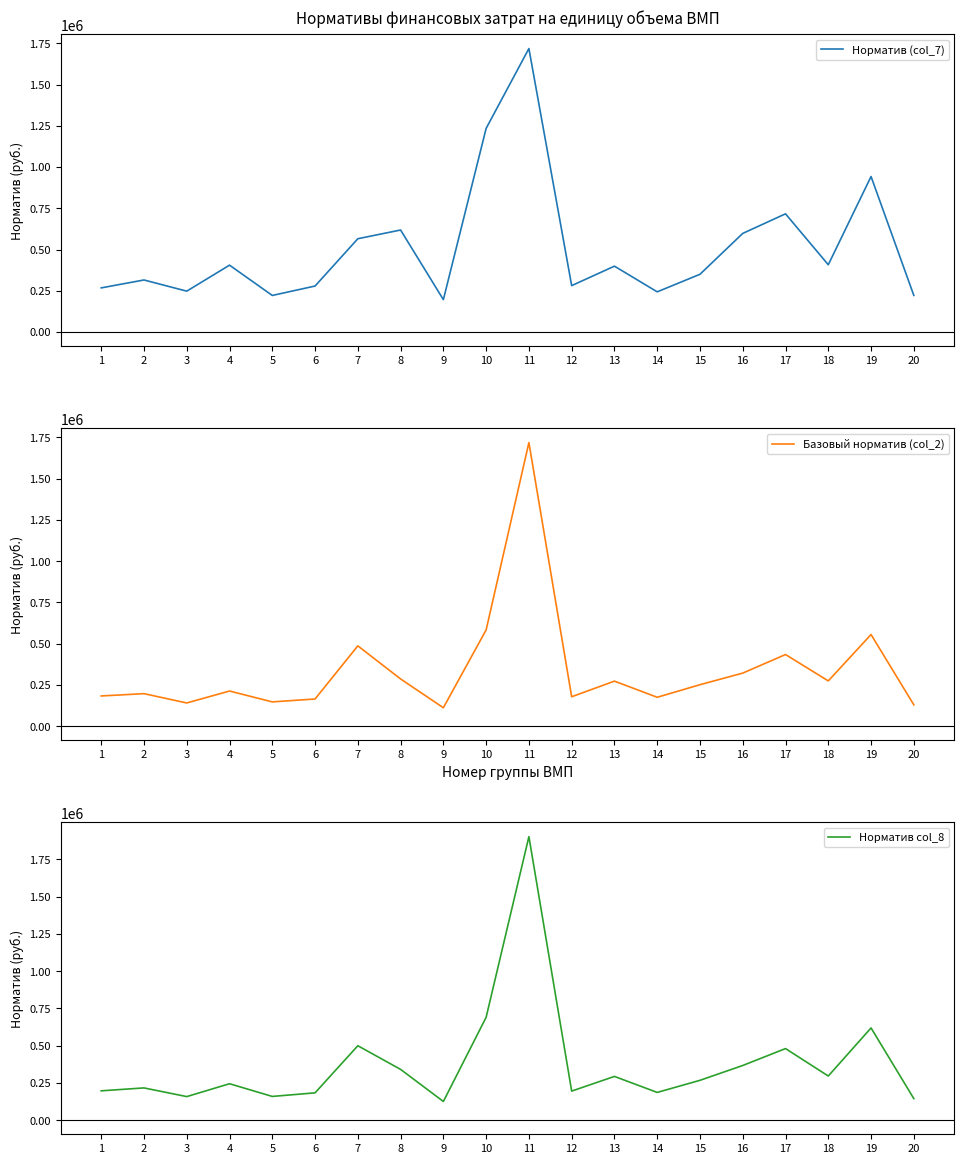

Is it true that Базовый норматив (col_2) equals 111430.5 at 12?

False